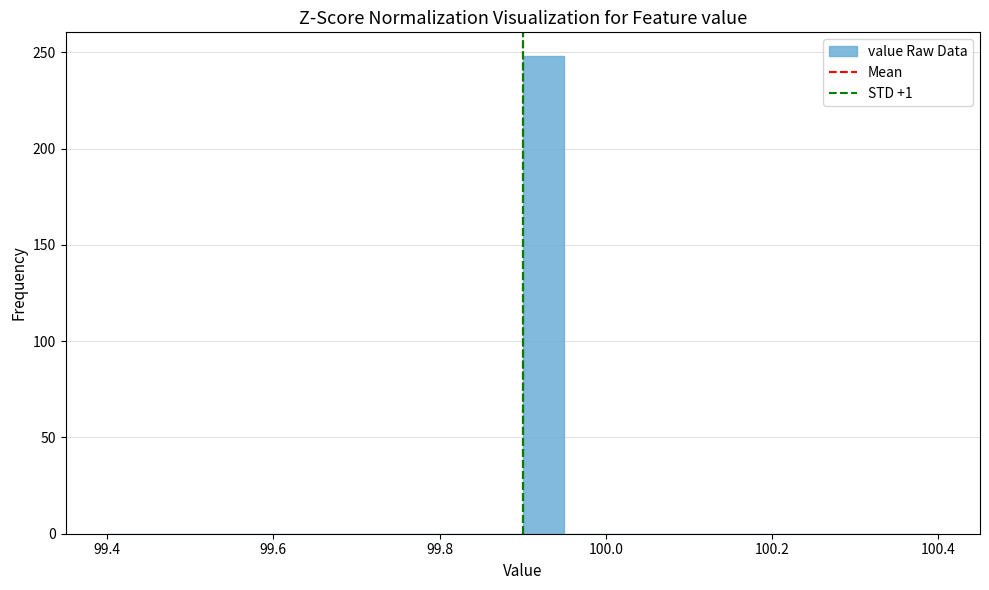

Read against the x-axis, roughly where is the centre of the tallest bar?

99.92